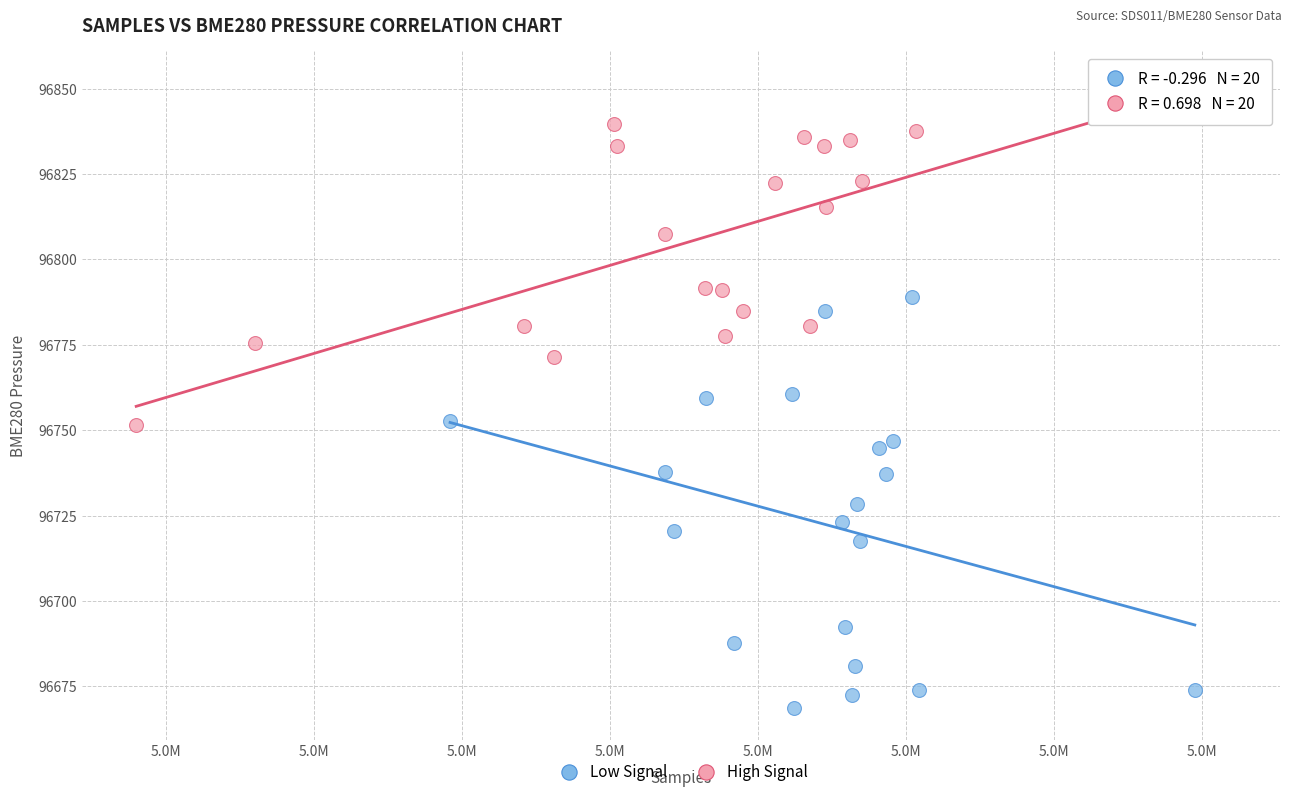

Which series contains the lowest Y value?

Low Signal